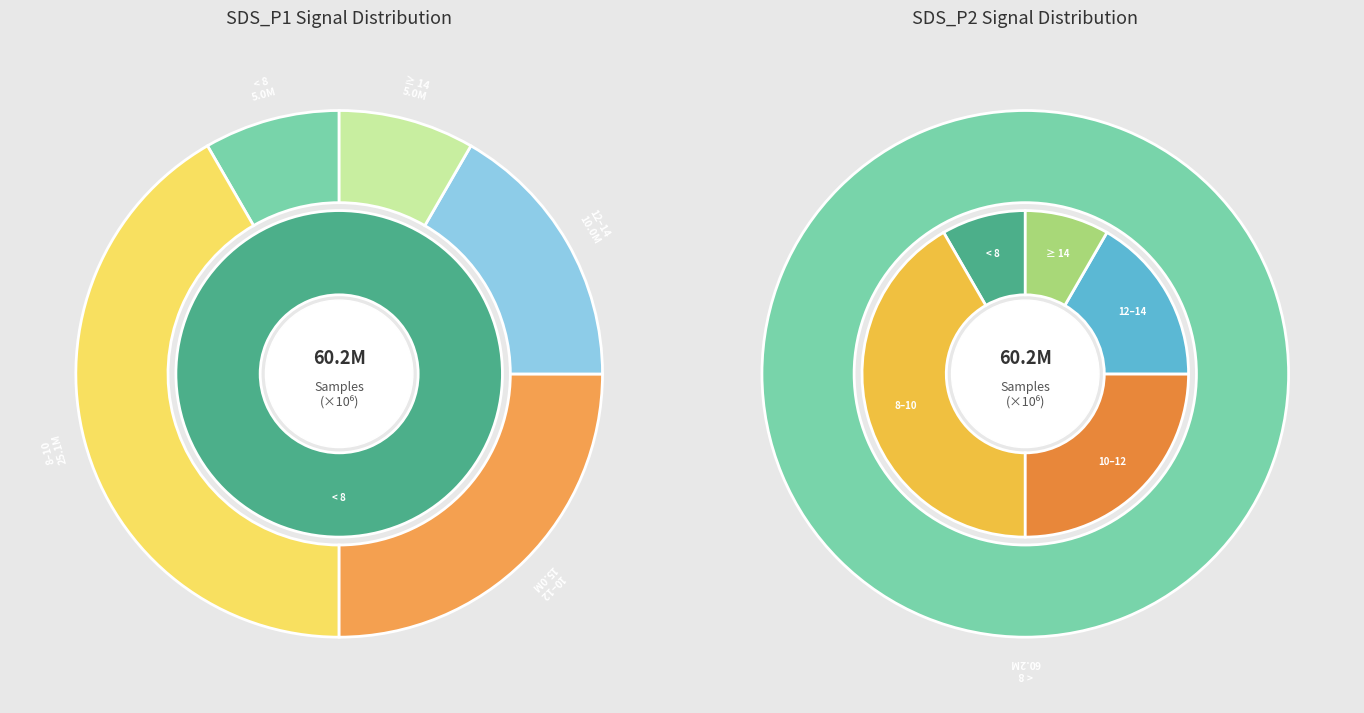

Does any single category account for the majority?

No